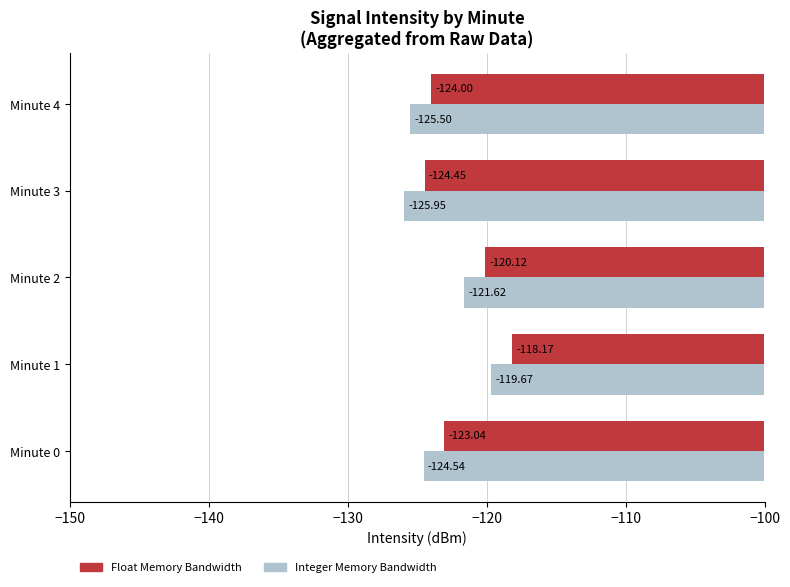

What is the spread (max minus min) of values at Minute 3?

1.5